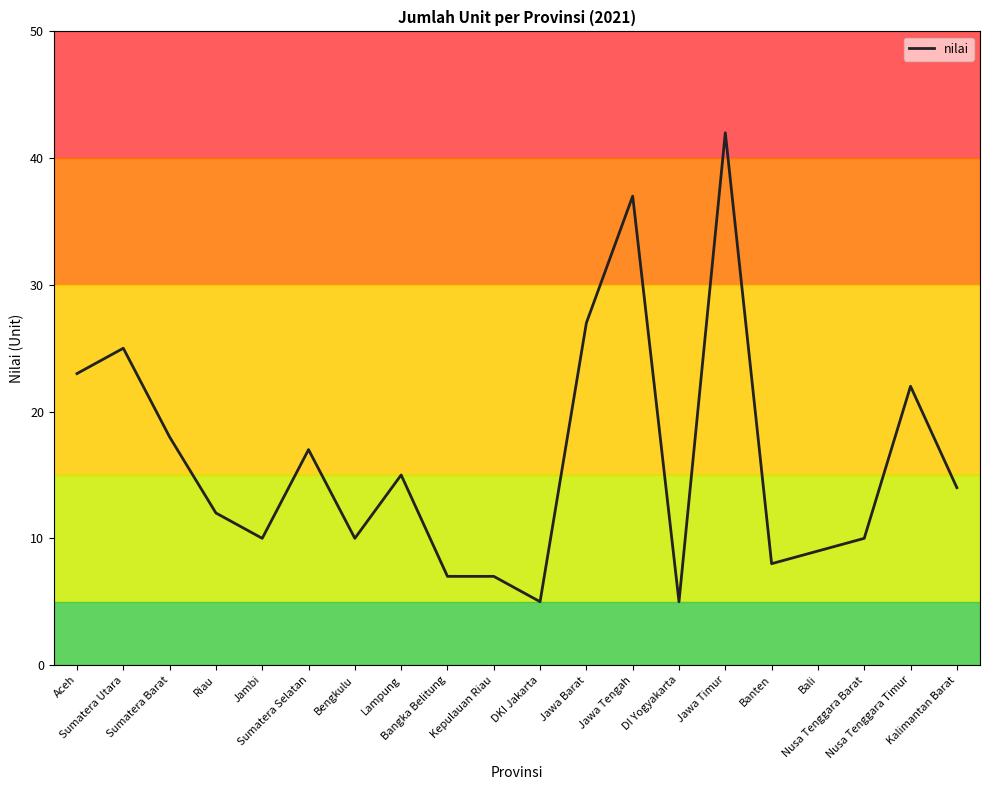

At which category does the chart reach its peak across all series?

Jawa Timur